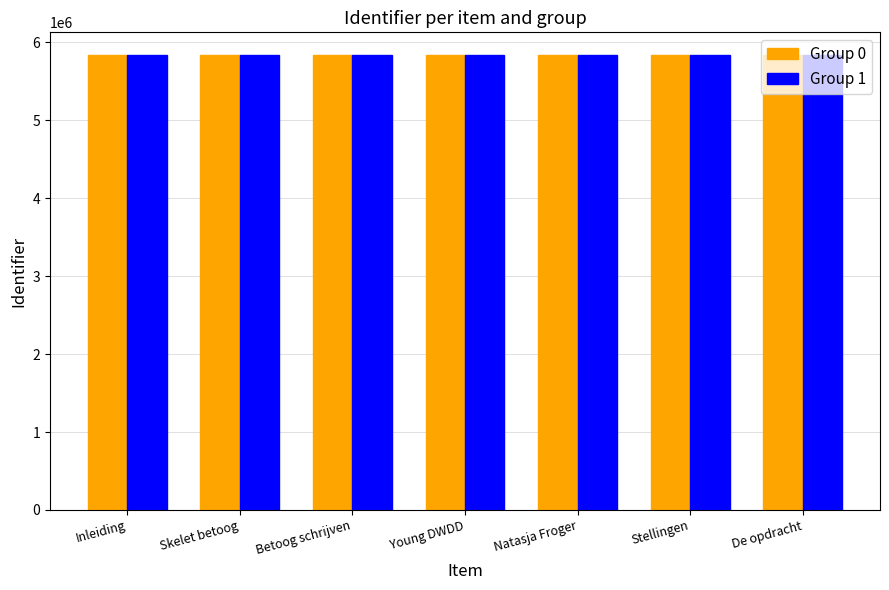

What is the spread (max minus min) of values at Young DWDD?

8